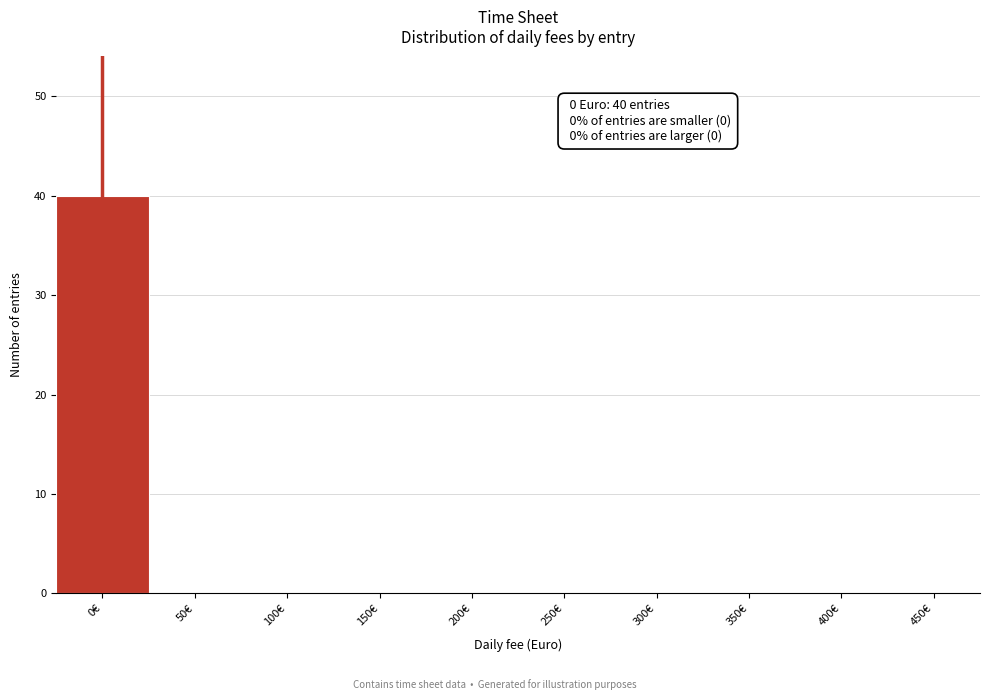

At which category does the chart reach its peak across all series?

0€